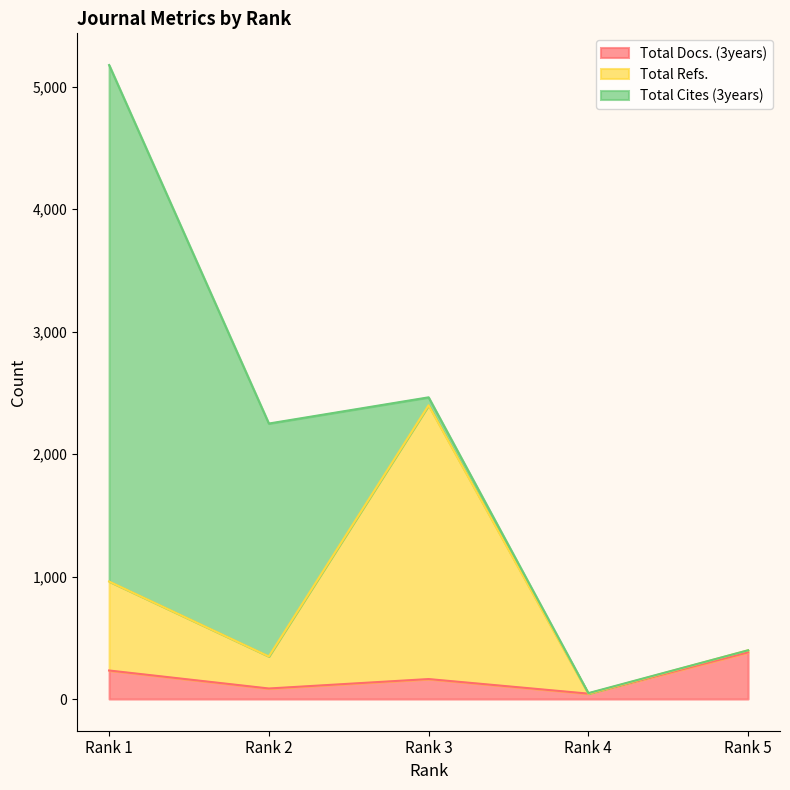

How many lines are shown in the chart?

3